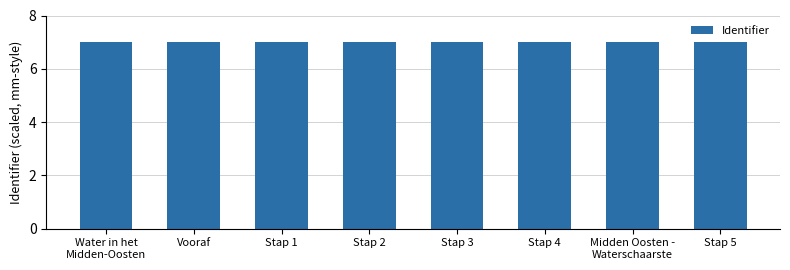

True or false: the data shows 7.0 at Midden Oosten -
Waterschaarste.

True